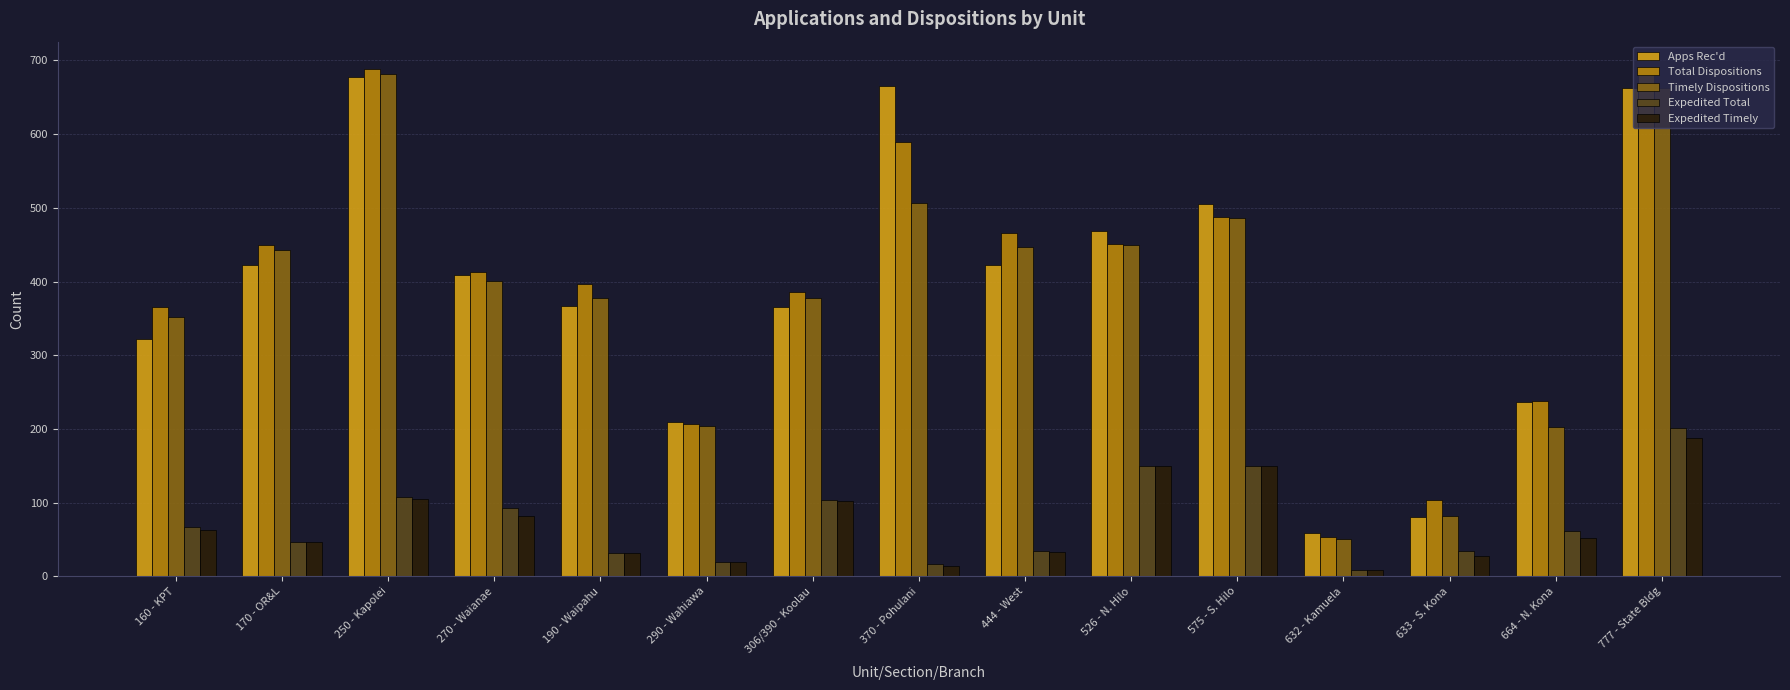

Is the value of Apps Rec'd at 370 - Pohulani greater than the value of Total Dispositions at 250 - Kapolei?

No